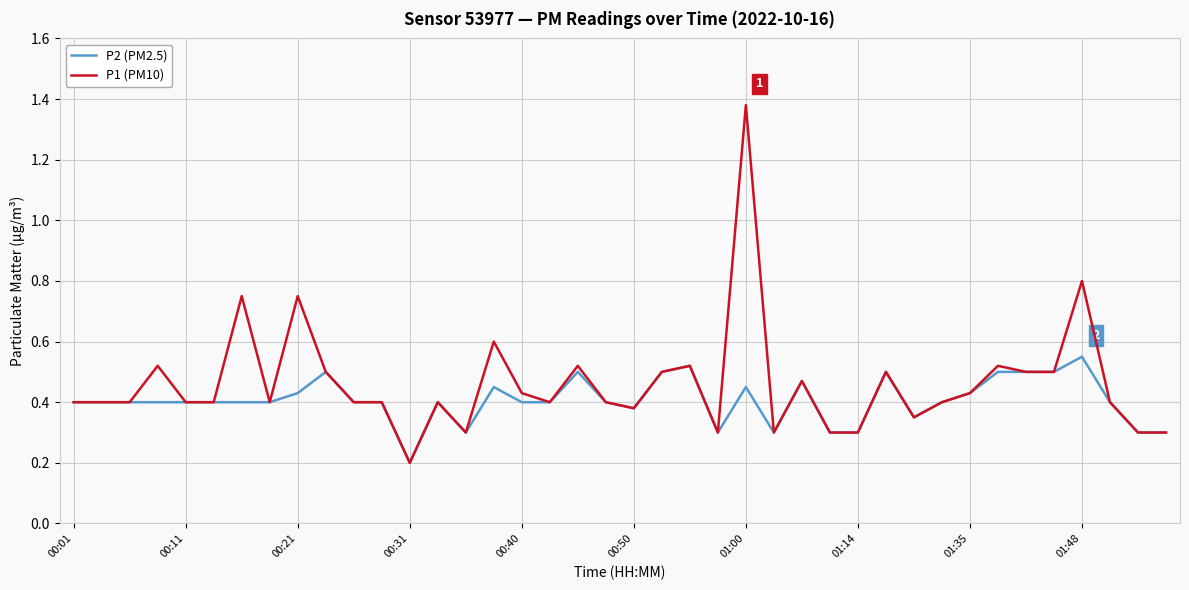

Which series has the widest spread of values?

P1 (PM10)